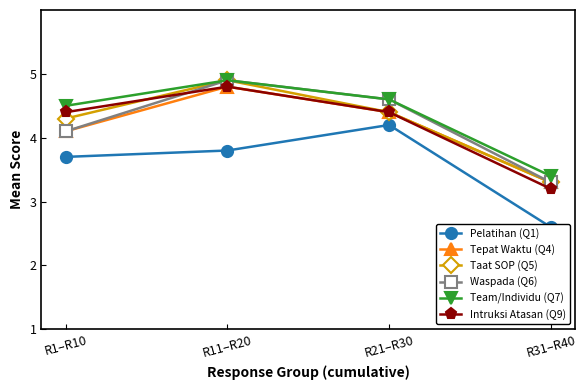

What is the value of the Team/Individu (Q7) point at the 2nd from the left?

4.9